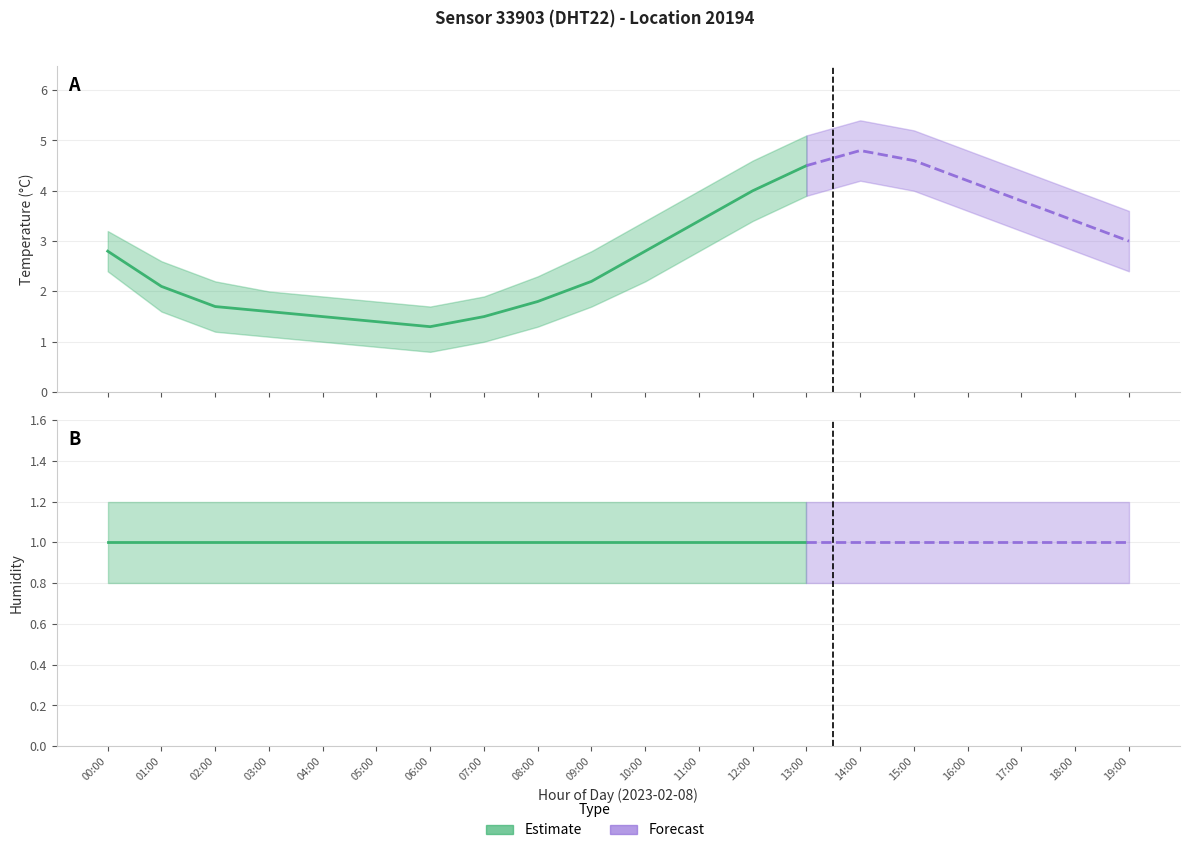

What is the approximate value of temperature_lower at 16:00?

3.6